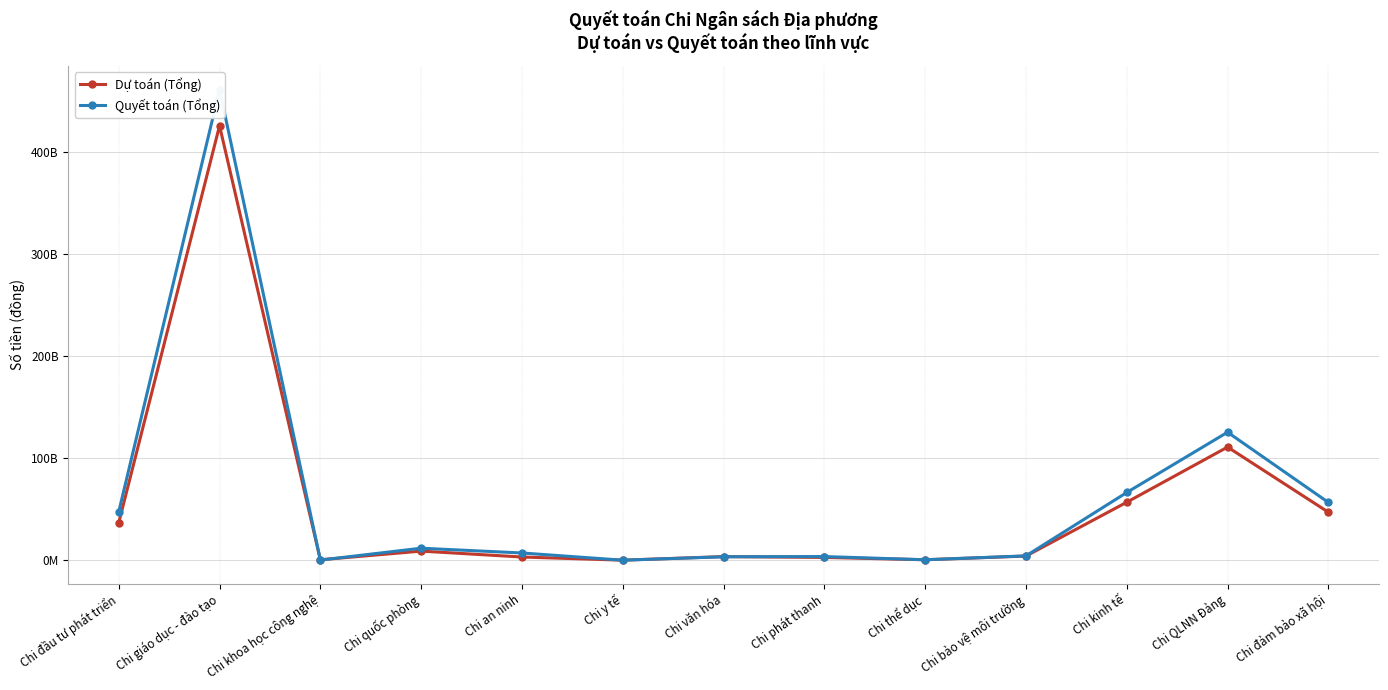

Reading left to right, extract all data points from this chart.

Dự toán (Tổng): Chi đầu tư phát triển=36868000000	Chi giáo dục - đào tạo=425458000000	Chi khoa học công nghệ=600000000	Chi quốc phòng=9082000000	Chi an ninh=3299000000	Chi y tế=200000000	Chi văn hóa=3686000000	Chi phát thanh=2889000000	Chi thể dục=616000000	Chi bảo vệ môi trường=4232000000	Chi kinh tế=56948000000	Chi QLNN Đảng=110925000000	Chi đảm bảo xã hội=47164000000
Quyết toán (Tổng): Chi đầu tư phát triển=47520465894	Chi giáo dục - đào tạo=460833695527	Chi khoa học công nghệ=315080670	Chi quốc phòng=11916776793	Chi an ninh=7248043348	Chi y tế=184571400	Chi văn hóa=3544328340	Chi phát thanh=3746228528	Chi thể dục=616506600	Chi bảo vệ môi trường=4420850000	Chi kinh tế=66478535976	Chi QLNN Đảng=125466598081	Chi đảm bảo xã hội=56731049476